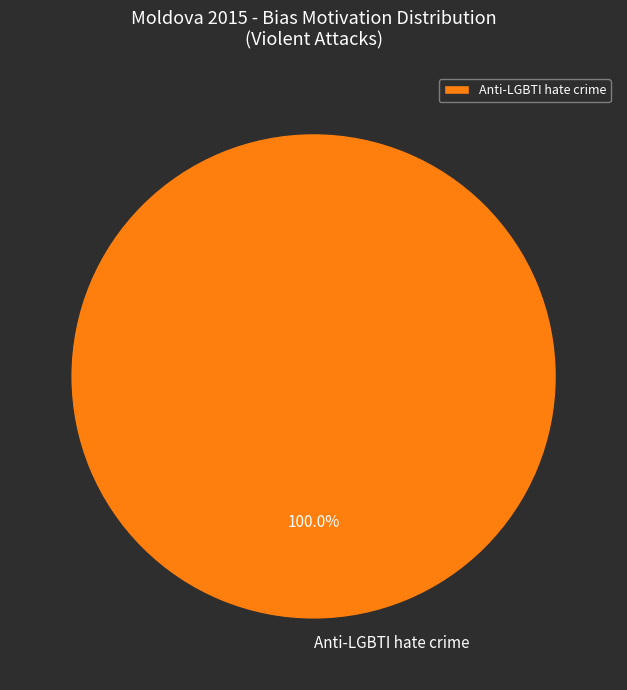

Rank the categories by value from highest to lowest.

Anti-LGBTI hate crime